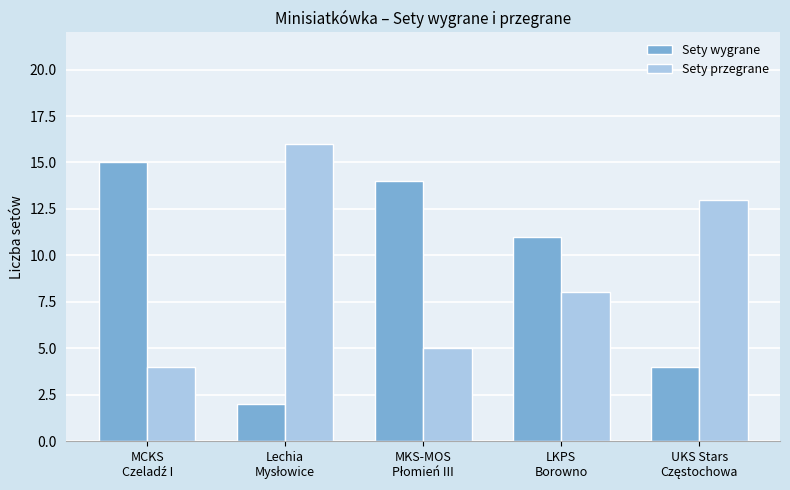

What is the greatest value displayed?

16